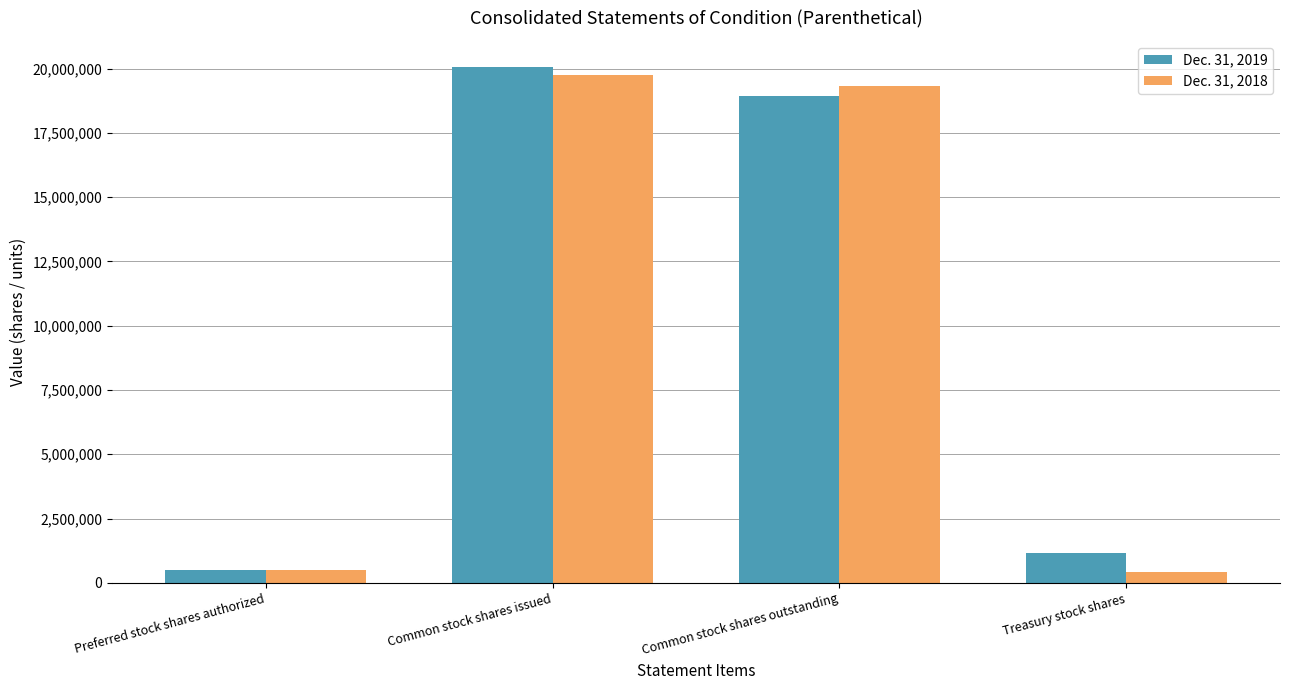

What are all the series names shown in the legend?

Dec. 31, 2019, Dec. 31, 2018